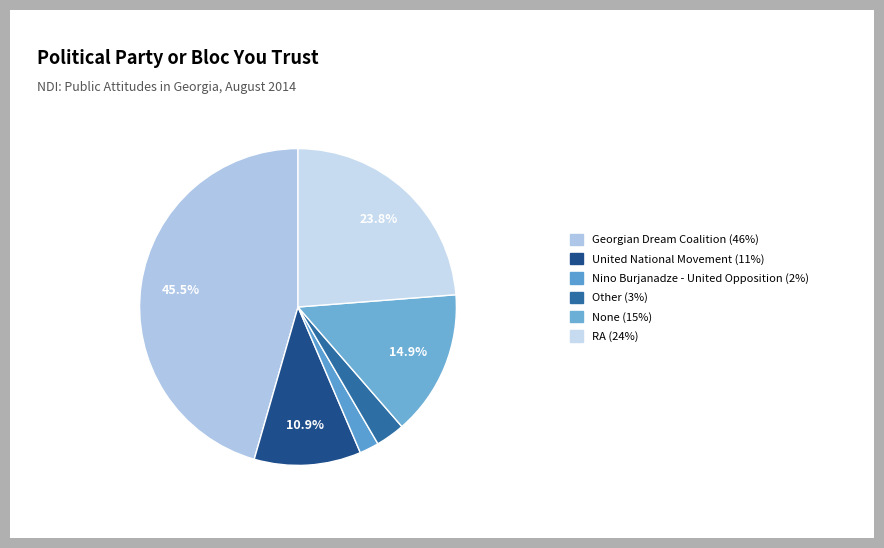

Which category has the biggest portion of the pie?

Georgian Dream Coalition